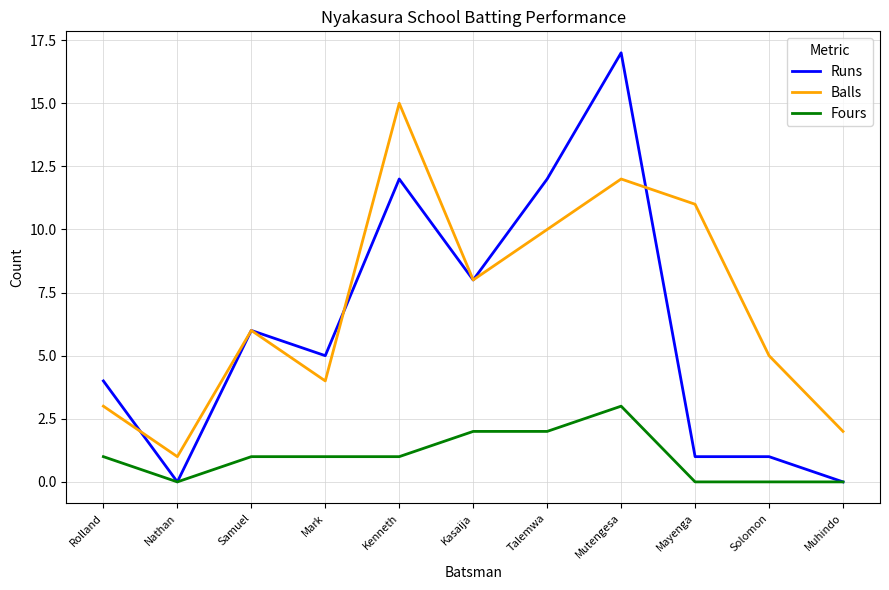

Read the Balls value at Samuel, to the nearest 10.

10